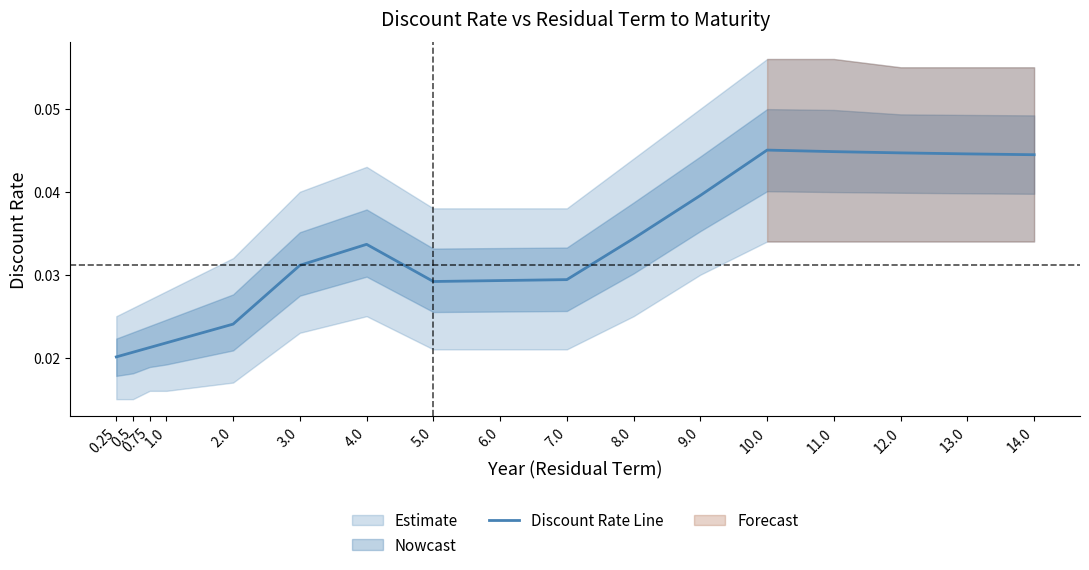

Is it true that the value at 0.75 is 0.0?

False